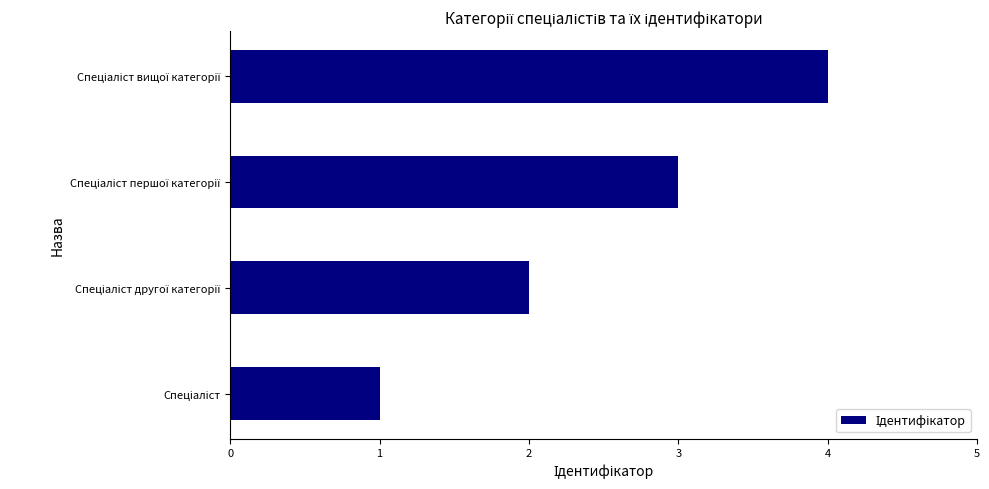

Does the chart contain any negative values?

No